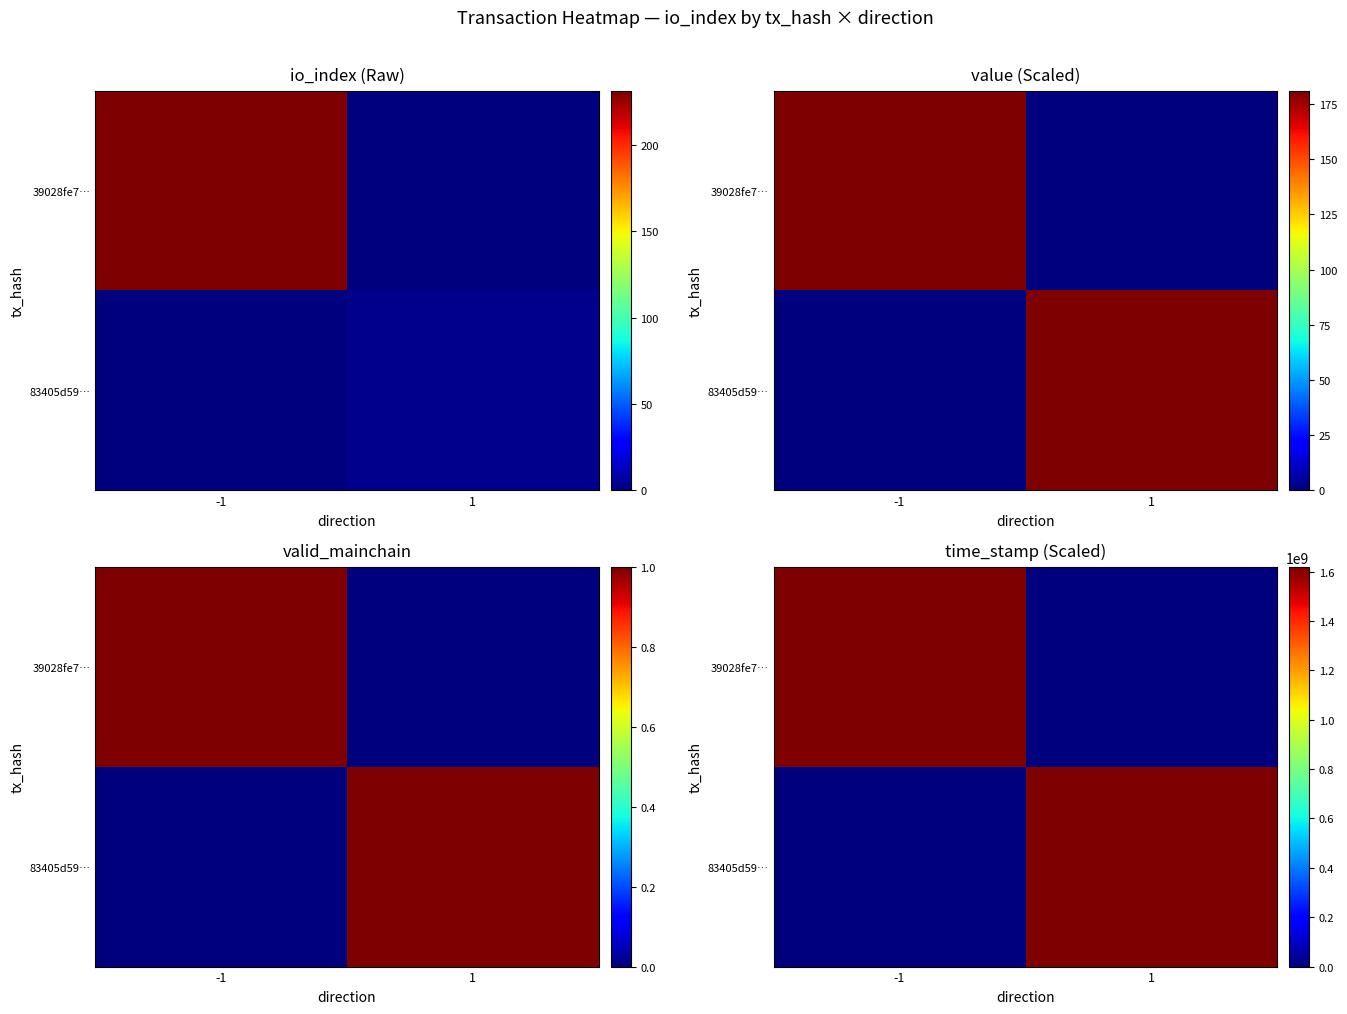

Which series has the largest total across all categories?

39028fe7…